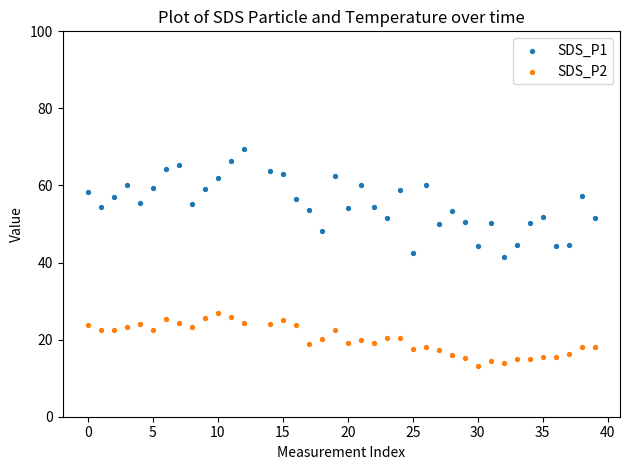

What are all the series names shown in the legend?

SDS_P1, SDS_P2